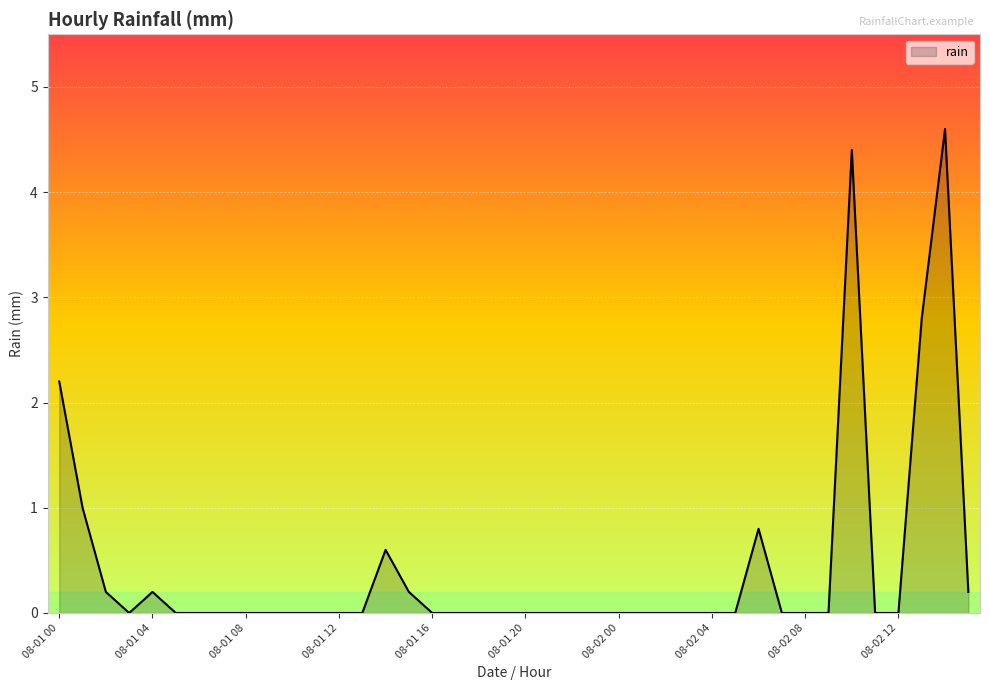

What is the maximum value shown in the chart?

4.6